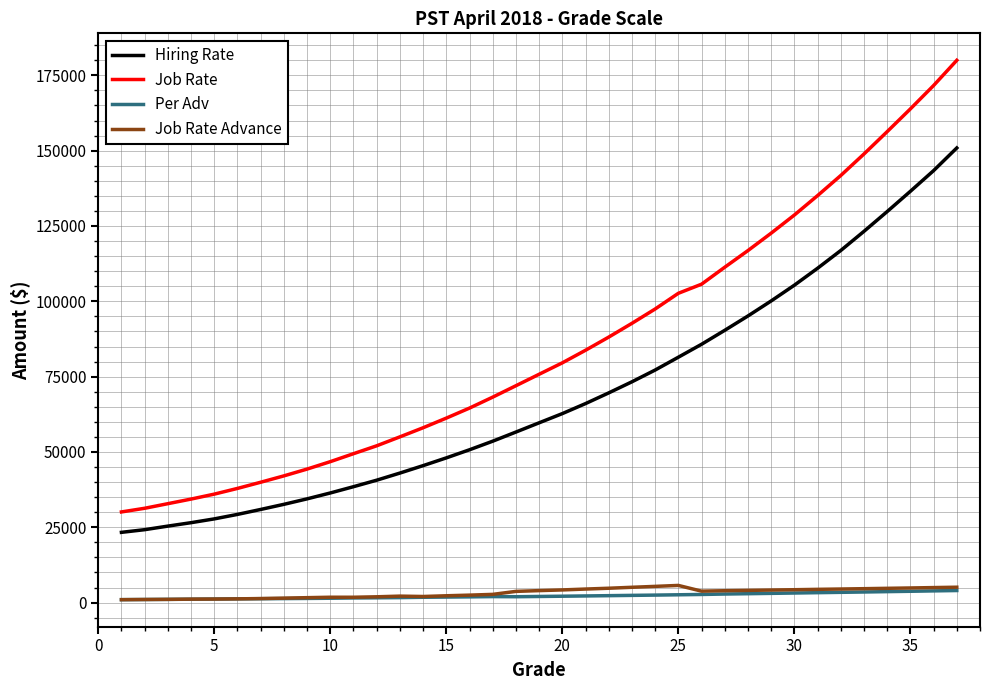

What is the difference between the maximum and minimum values in the Job Rate Advance series?

4730